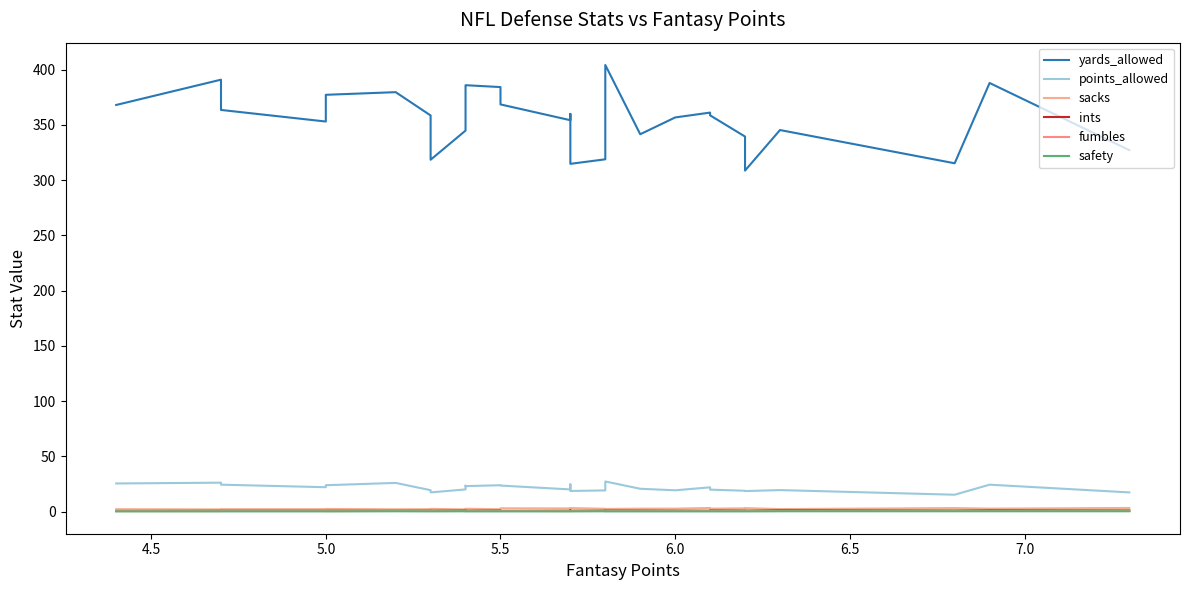

At how many categories does at least one series exceed 338?

22